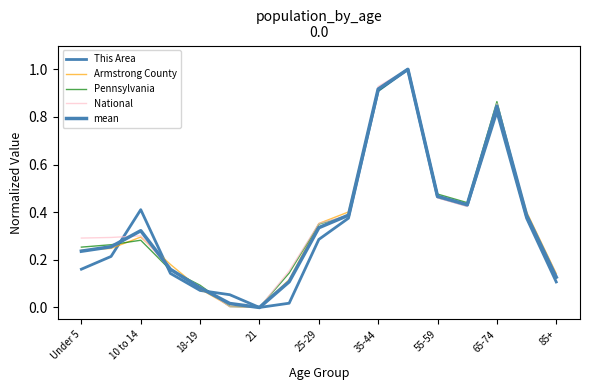

At how many categories does at least one series exceed 0?

16